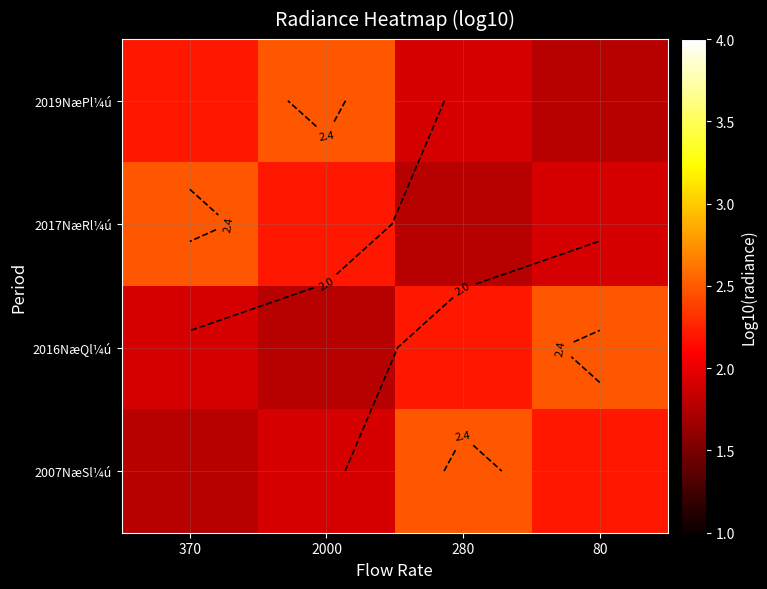

The value of 2016NæQl¼ú at 2000 is 0.4. True or false?

False